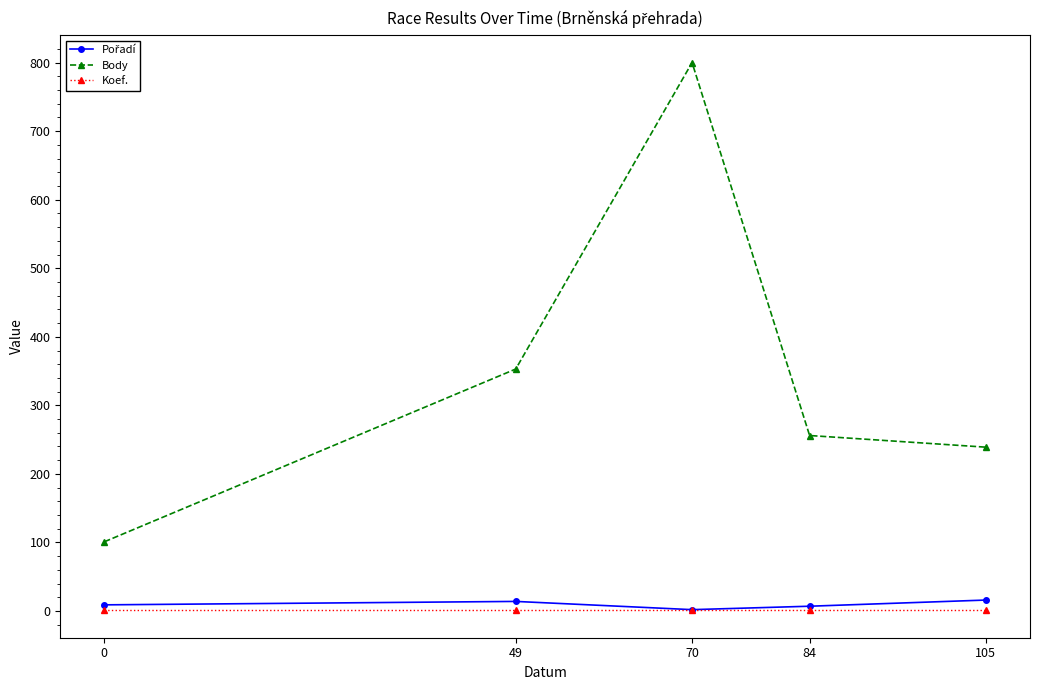

Which label corresponds to the largest value in the chart?

70